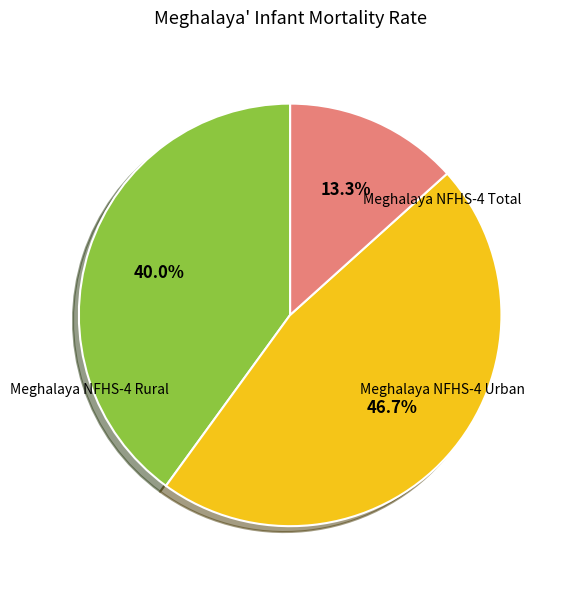

Does any single category account for the majority?

No